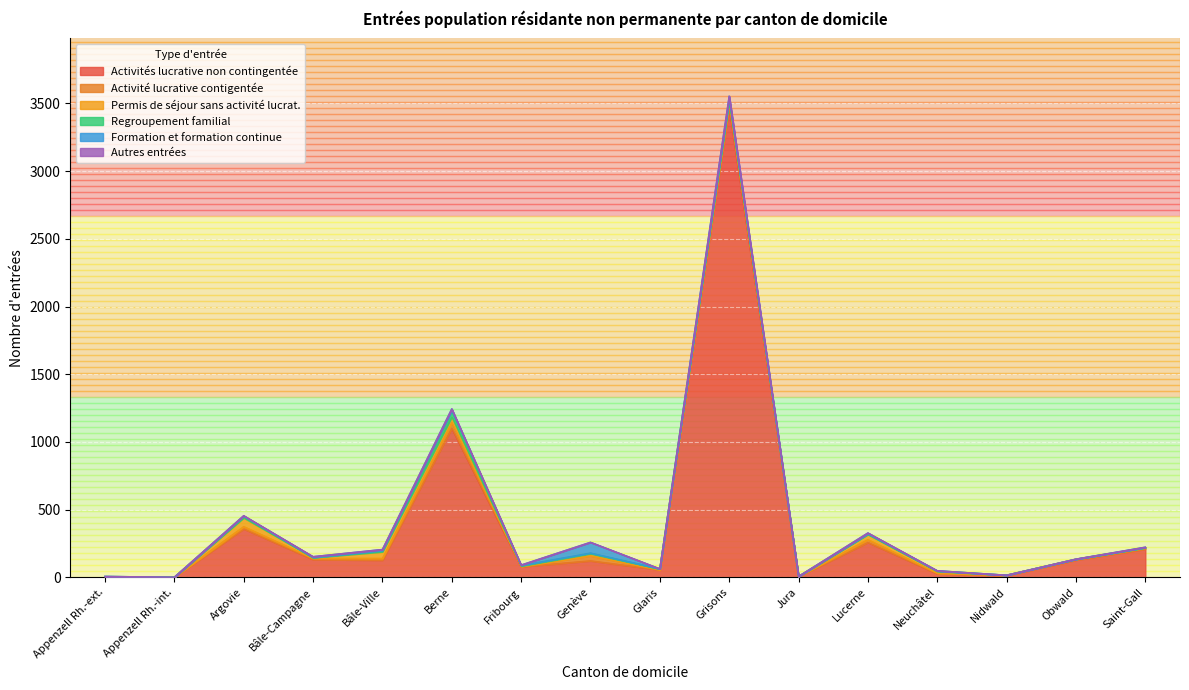

True or false: Autres entrées and Permis de séjour sans activité lucrat. cross at least once.

False